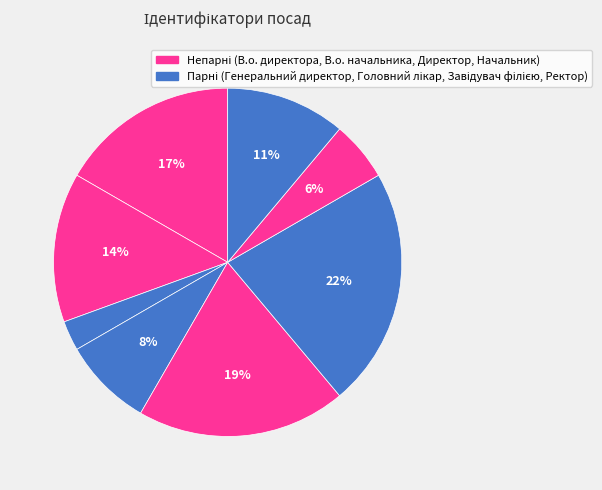

How many slices are in this pie chart?

8